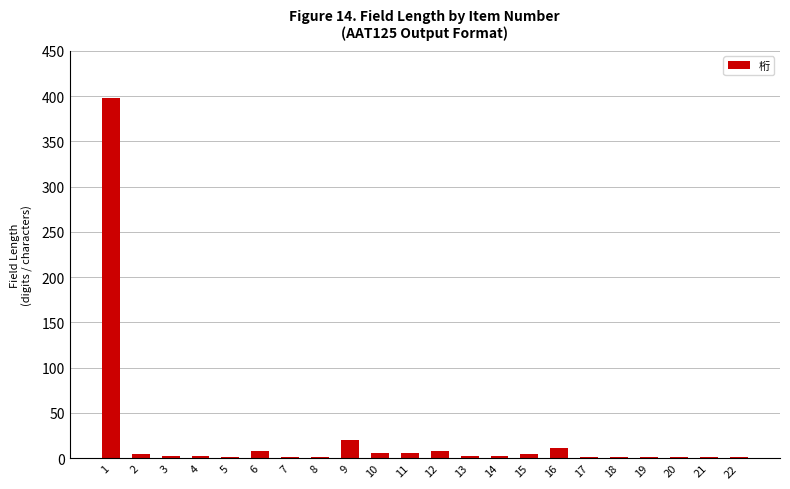

What is the sum of all values?

487